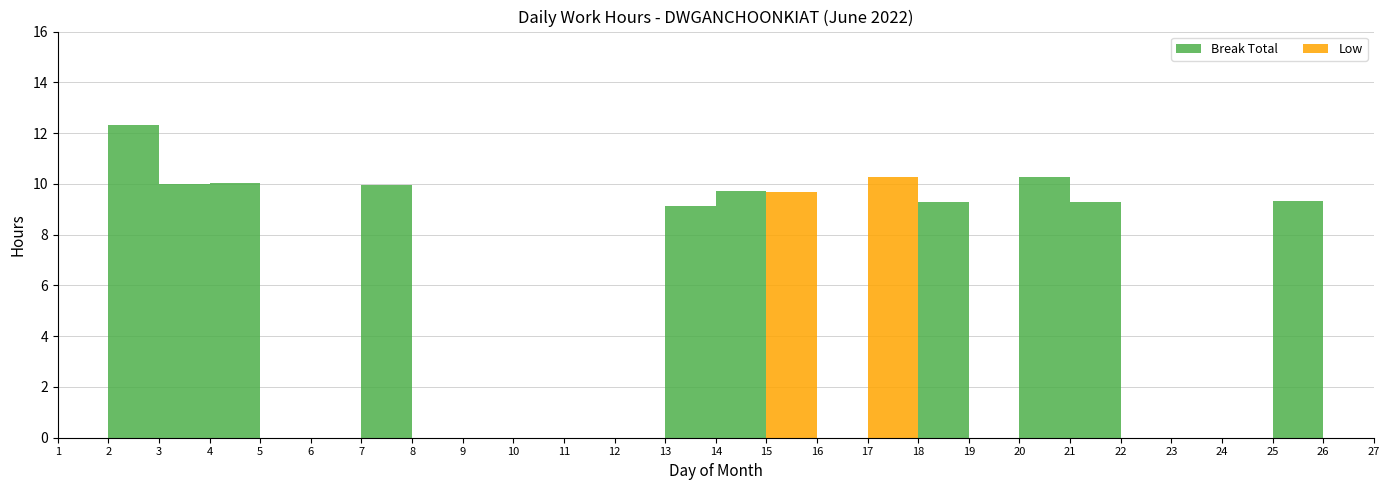

Reading left to right, what are all the values shown in this chart?

Break Total: 0.0	12.3	10.0	10.1	0.0	0.0	10.0	0.0	0.0	0.0	0.0	0.0	9.1	9.7	0.0	0.0	0.0	9.3	0.0	10.3	9.3	0.0	0.0	0.0	9.3	0.0	10.1
Low: 0.0	0.0	0.0	0.0	0.0	0.0	0.0	0.0	0.0	0.0	0.0	0.0	0.0	0.0	9.7	0.0	10.3	0.0	0.0	0.0	0.0	0.0	0.0	0.0	0.0	0.0	0.0